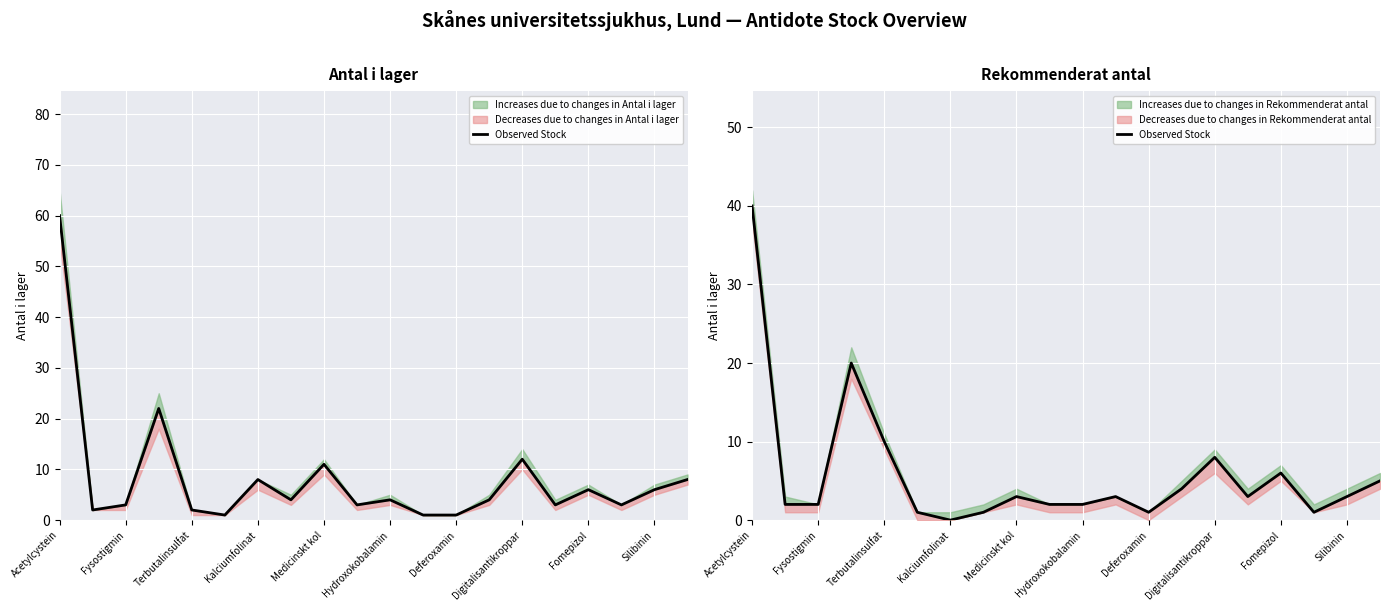

The value at 19 is 2. True or false?

False